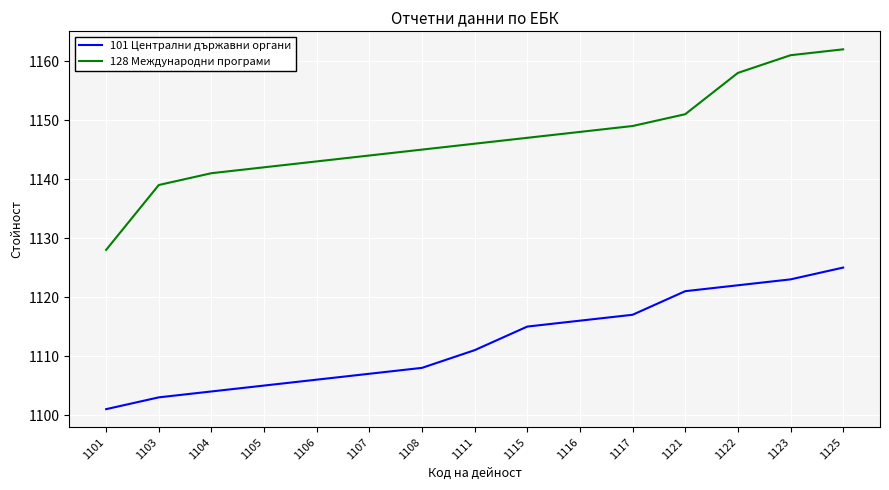

The value of 128 Международни програми at 1107 is 788. True or false?

False